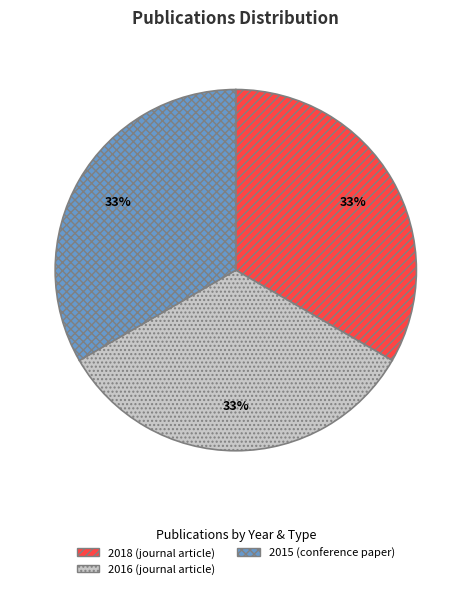

Approximately how many times larger is the value at 2018 (journal article) compared to 2016 (journal article)?

1.0